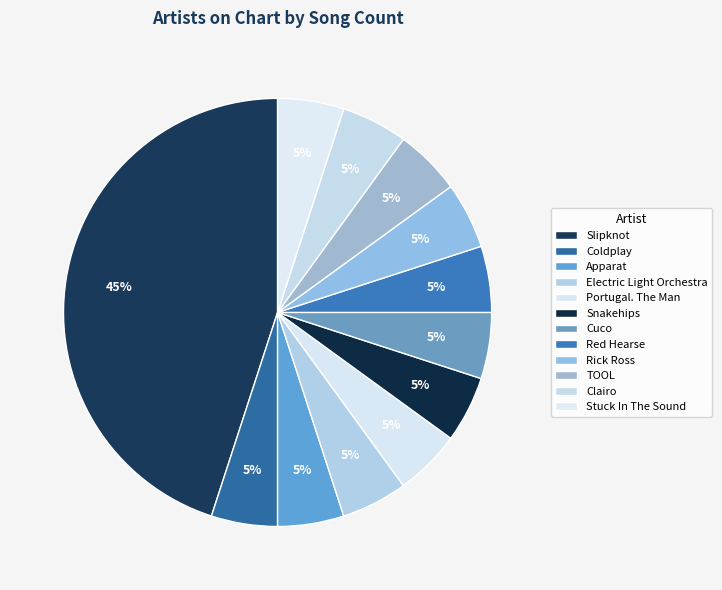

Count the number of slices in the pie.

12